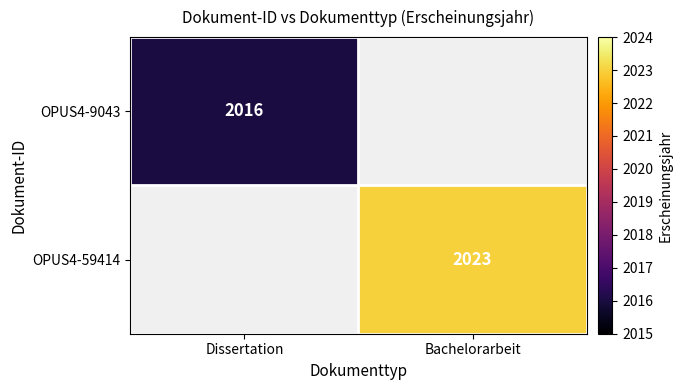

Is it true that OPUS4-9043 equals 2016 at Dissertation?

True